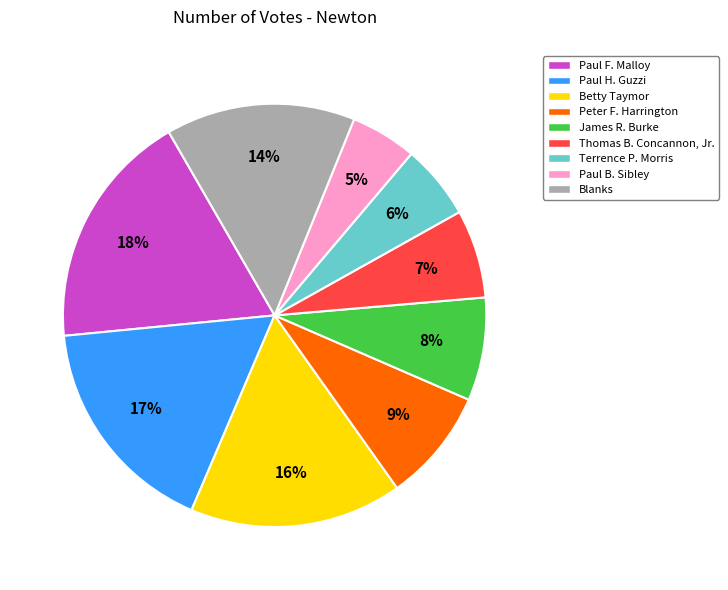

Which slice is the largest?

Paul F. Malloy